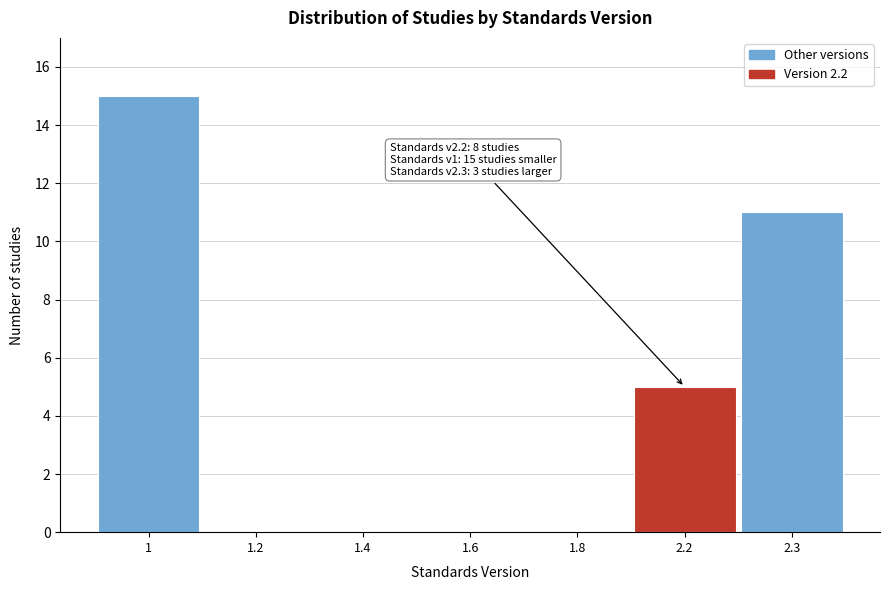

Reading right to left, extract all data points from this chart.

2.3=11	2.2=5	1.8=0	1.6=0	1.4=0	1.2=0	1=15